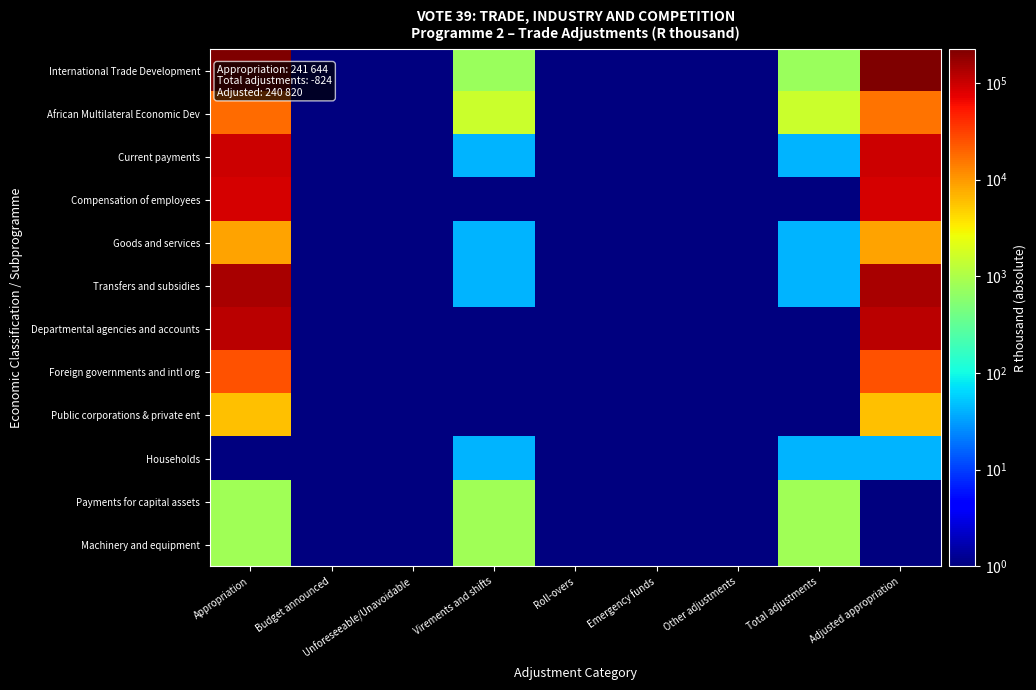

At Budget announced, list the series in order from smallest to largest.

International Trade Development, African Multilateral Economic Dev, Current payments, Compensation of employees, Goods and services, Transfers and subsidies, Departmental agencies and accounts, Foreign governments and intl org, Public corporations & private ent, Households, Payments for capital assets, Machinery and equipment